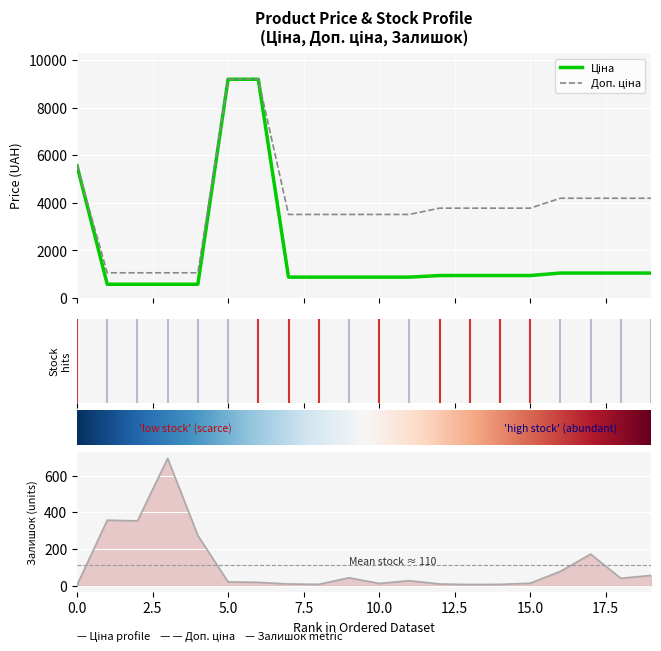

How many values in the Ціна series exceed 944?

11